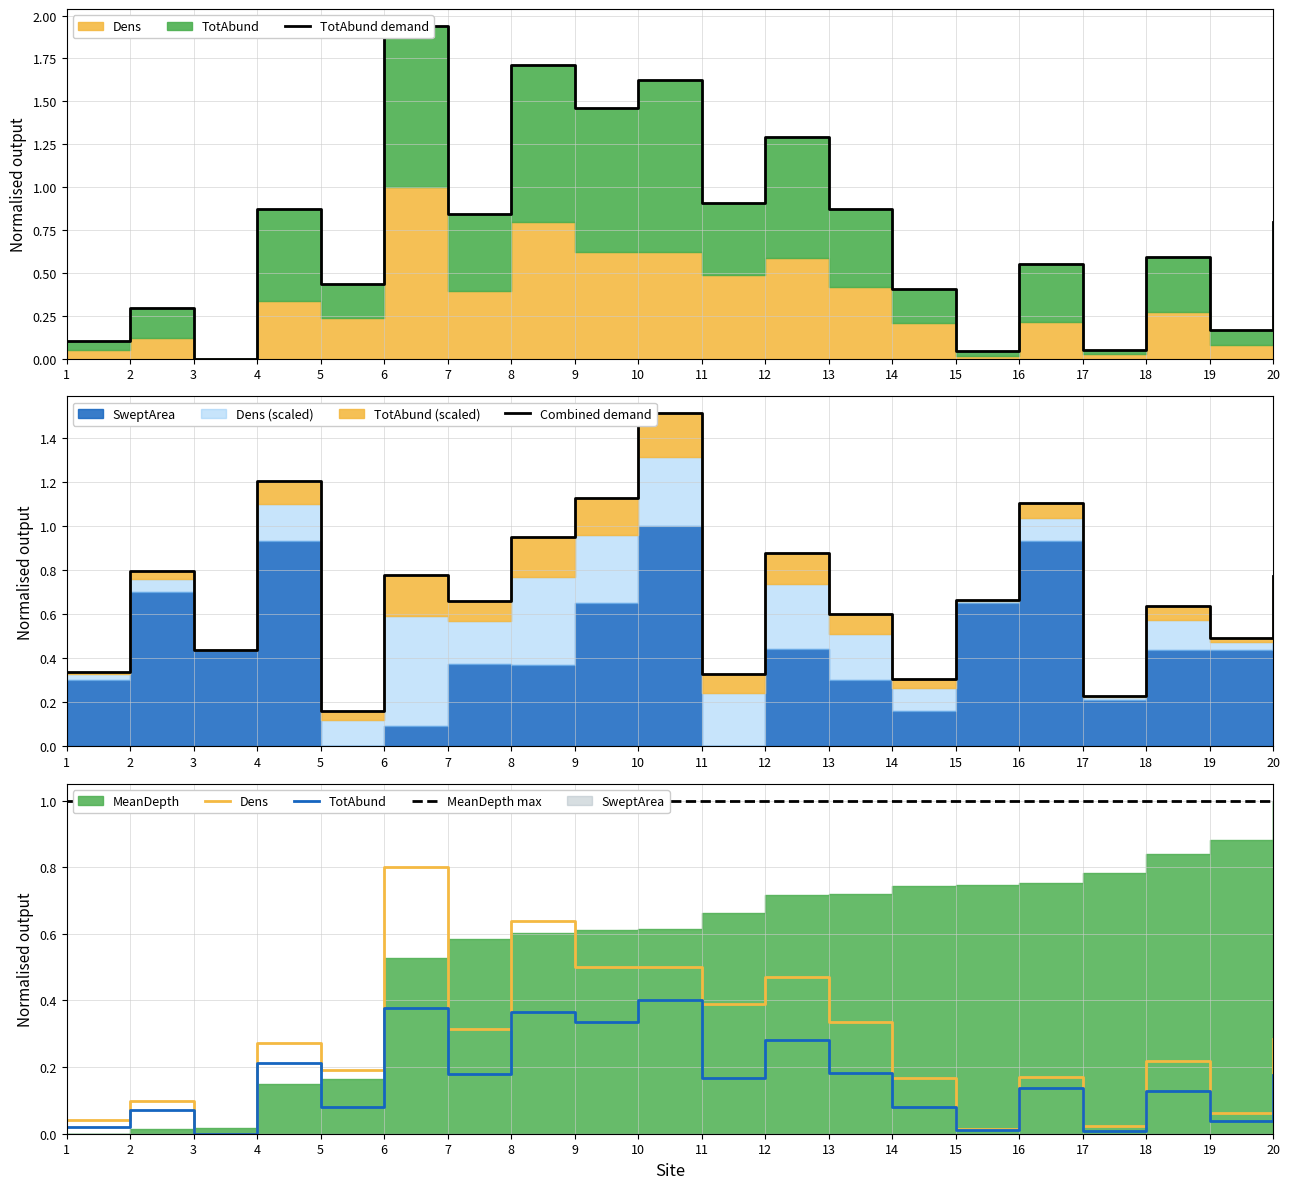

Which label corresponds to the smallest value in the chart?

3